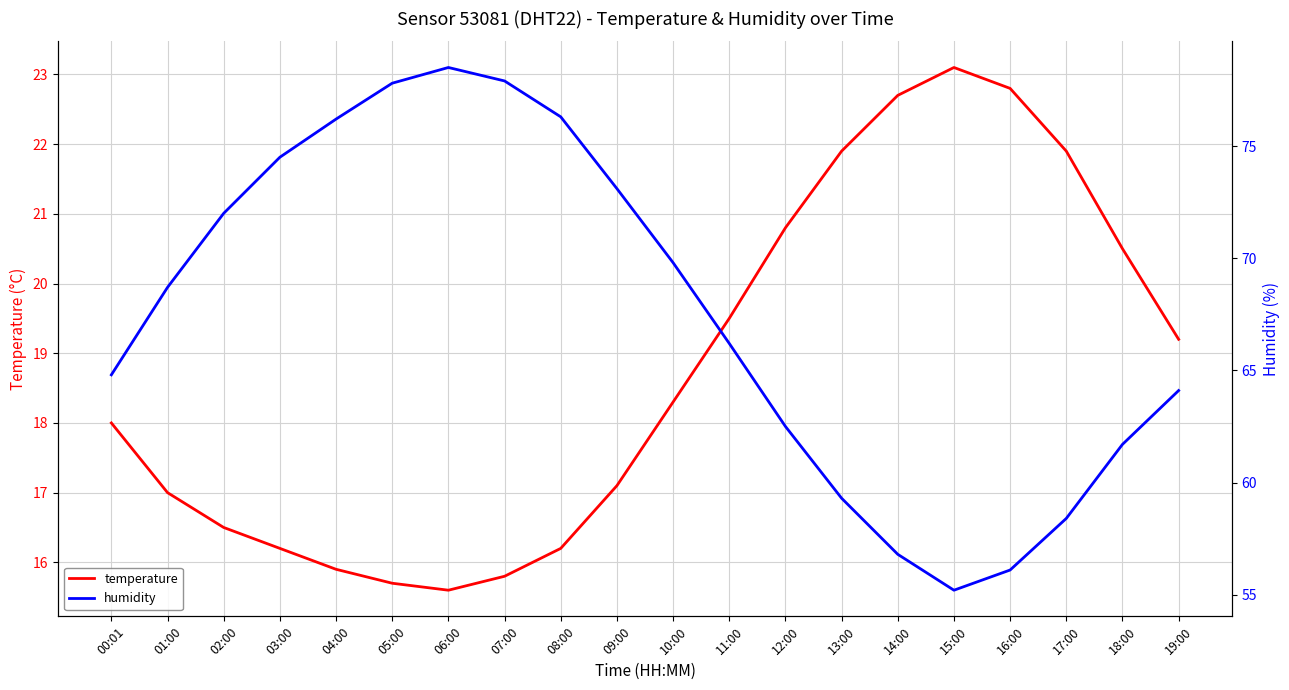

True or false: temperature has a value of 24.6 at 08:00.

False